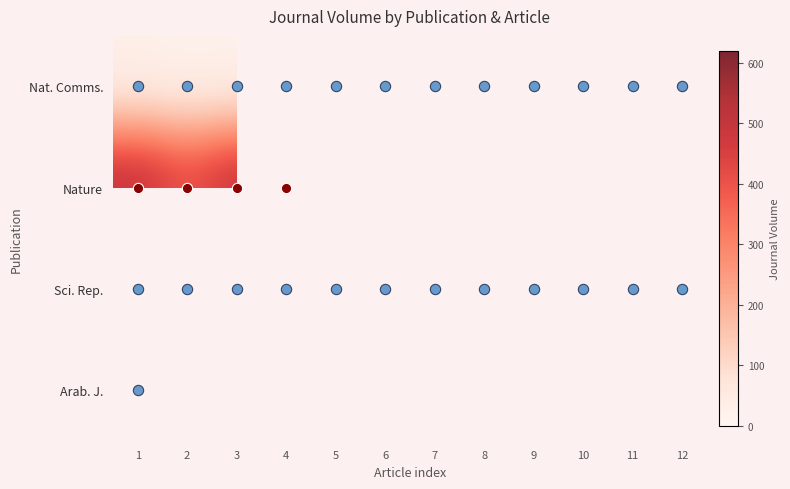

At which category is the sum across all series the highest?

1